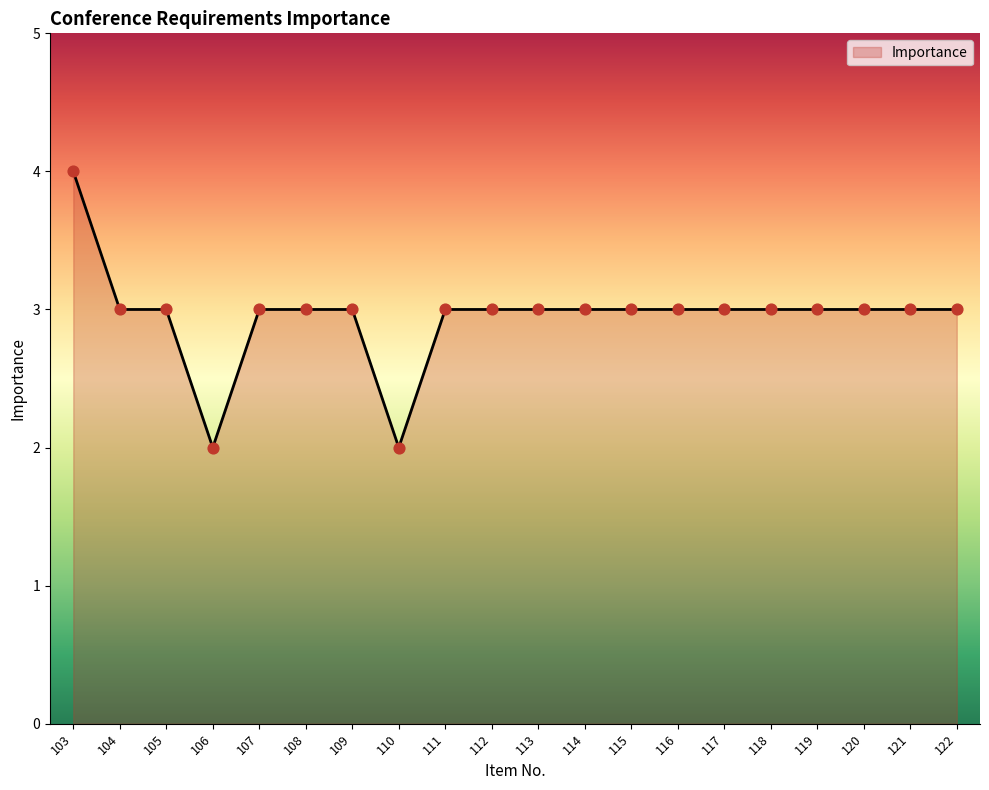

Which has a higher value, 103 or 120?

103